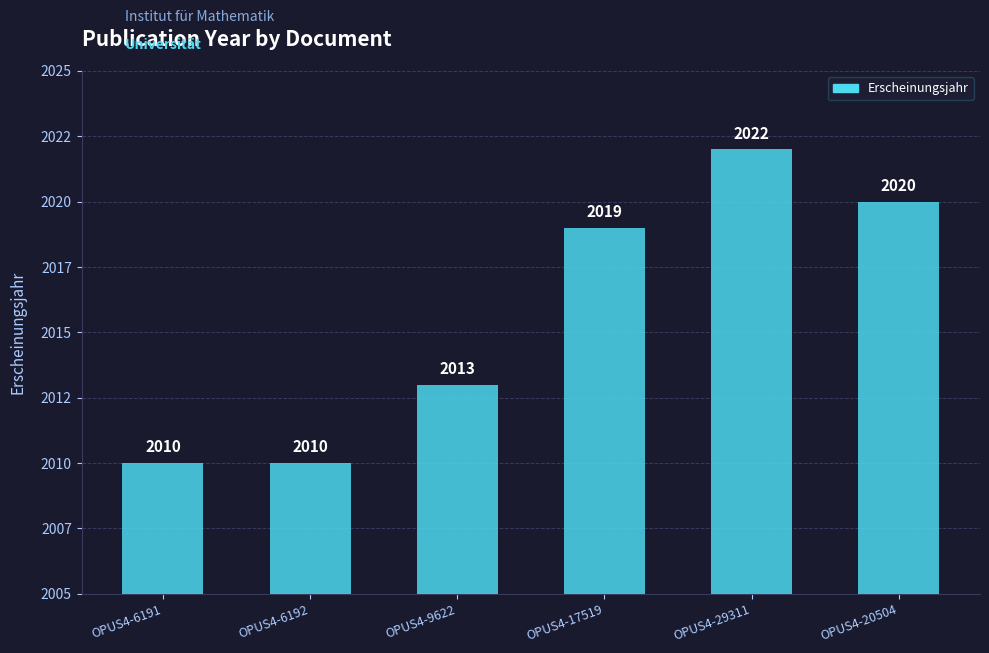

What is the change in value from OPUS4-17519 to OPUS4-29311?

+3